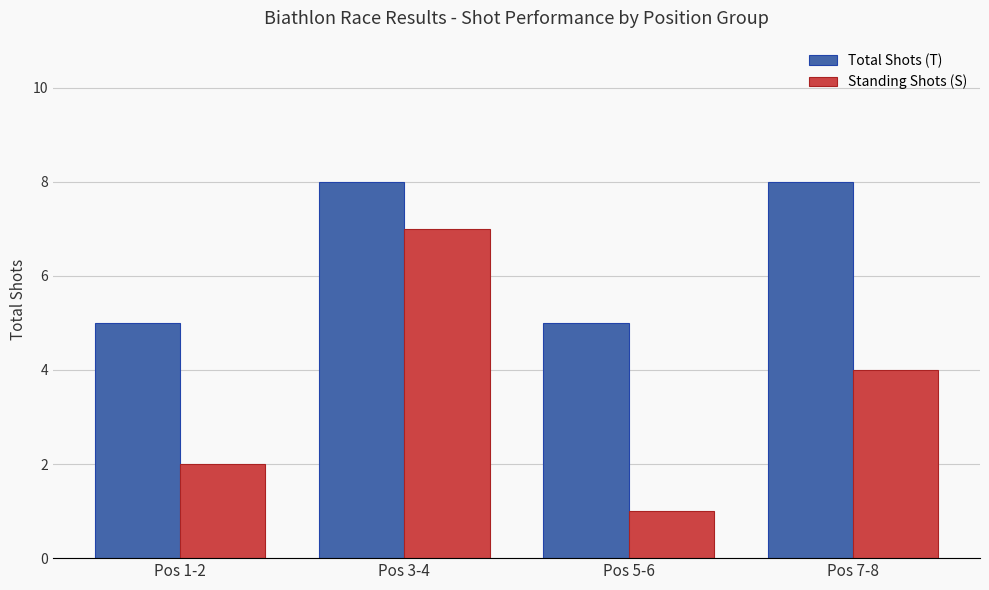

Count the Standing Shots (S) values in the range 2 to 7.

3